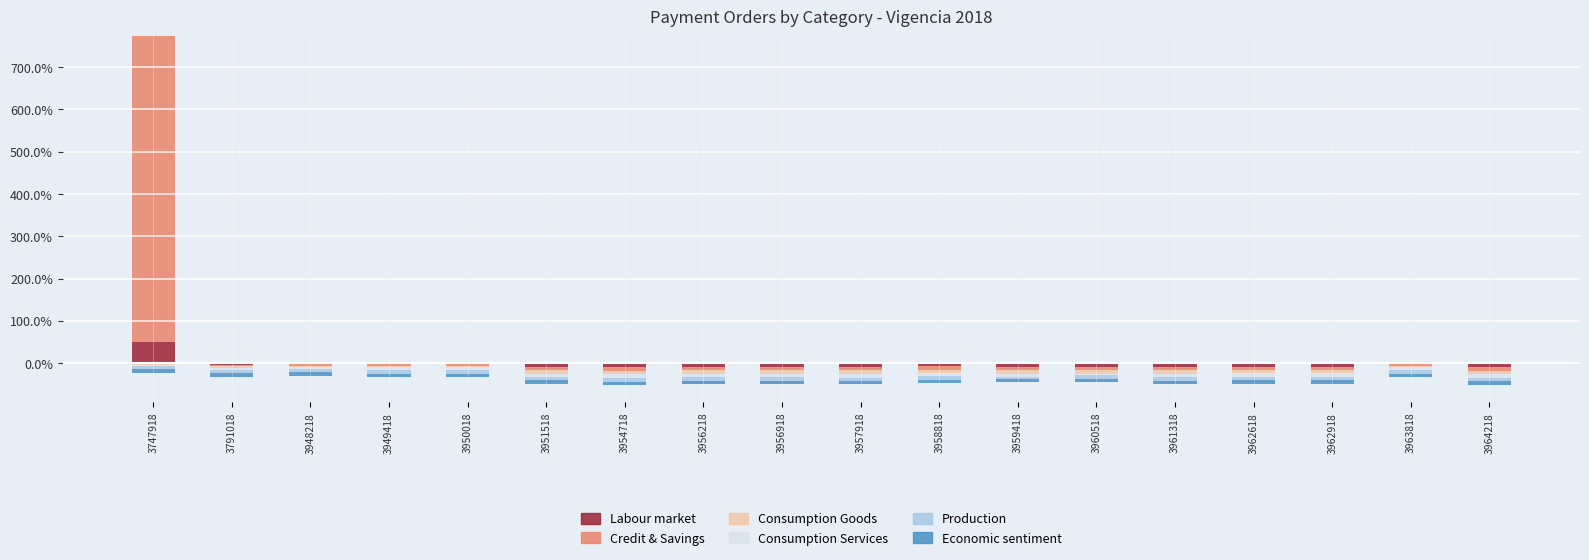

At which category is the sum across all series the highest?

3747918